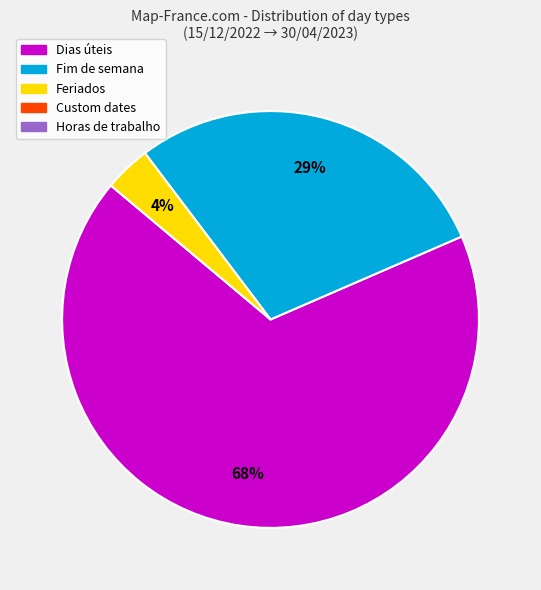

To the nearest percent, what is the average slice percentage?

33%